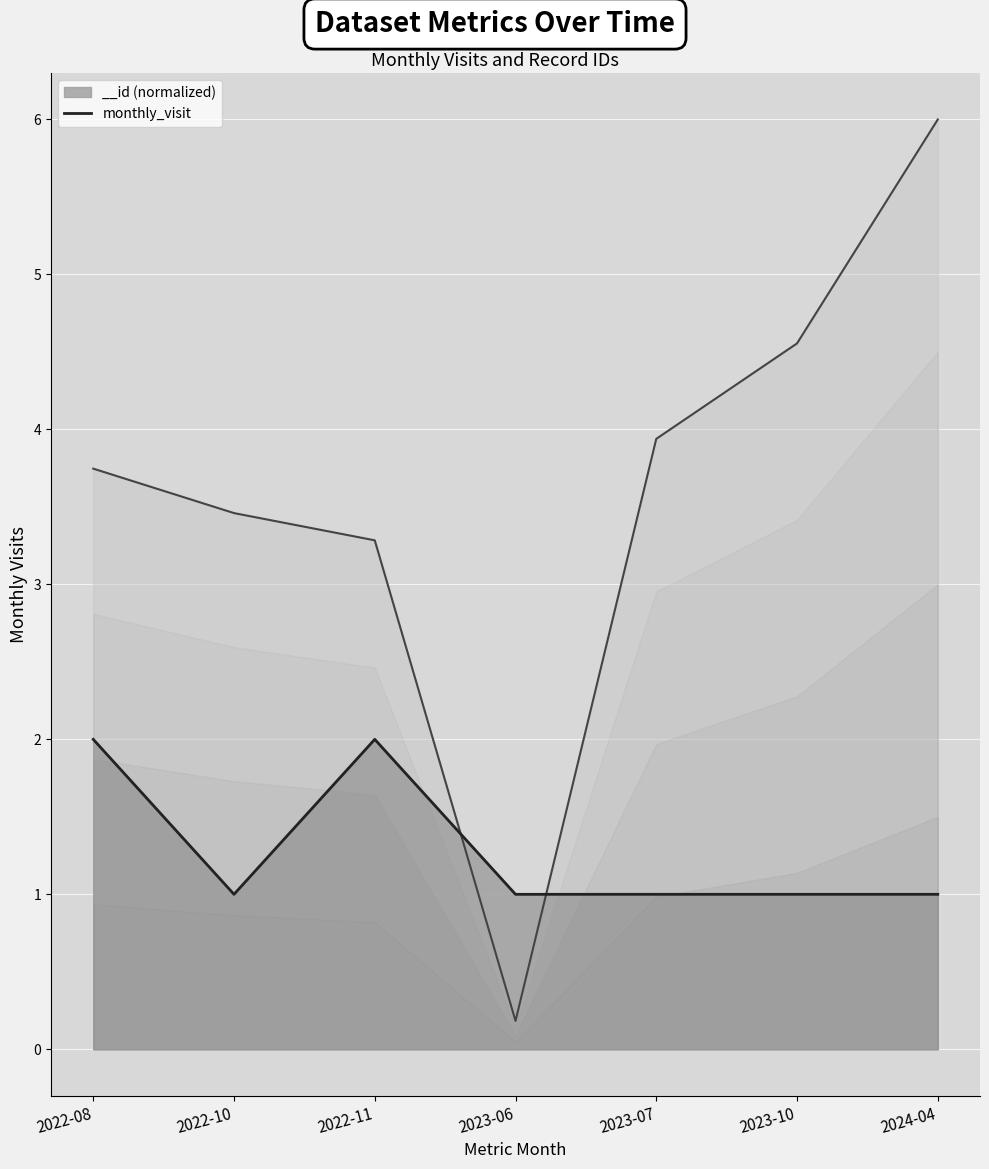

What is the value of the 1st point from the left?

2